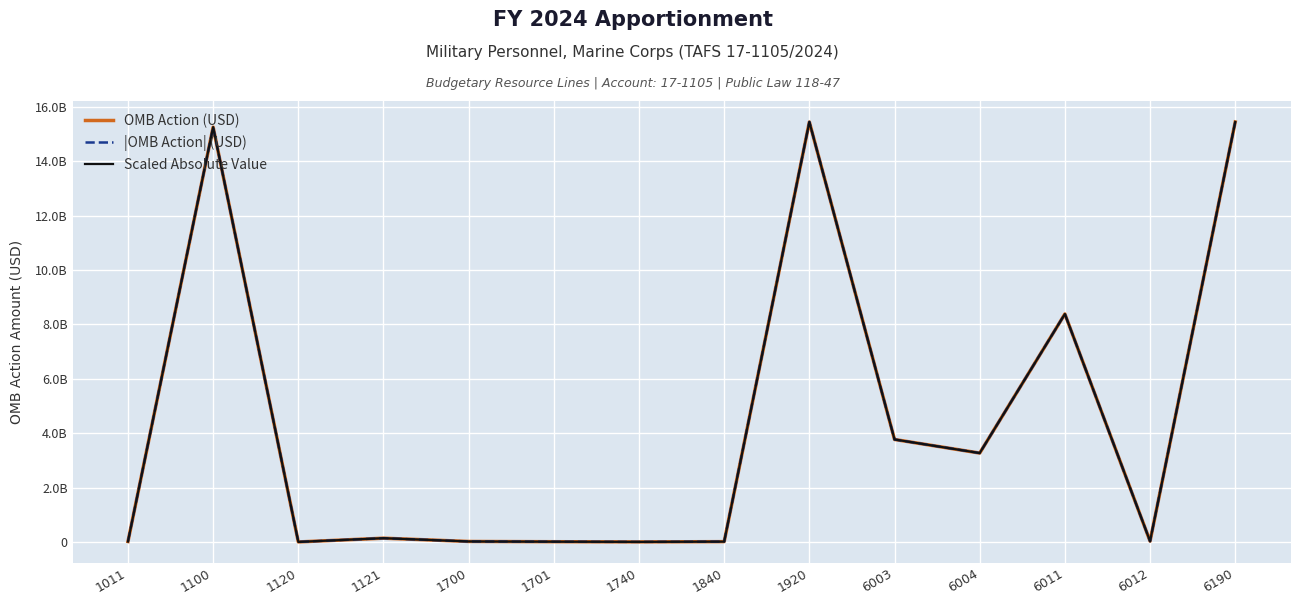

What is the total value across all series at 6011?

25146759300.0